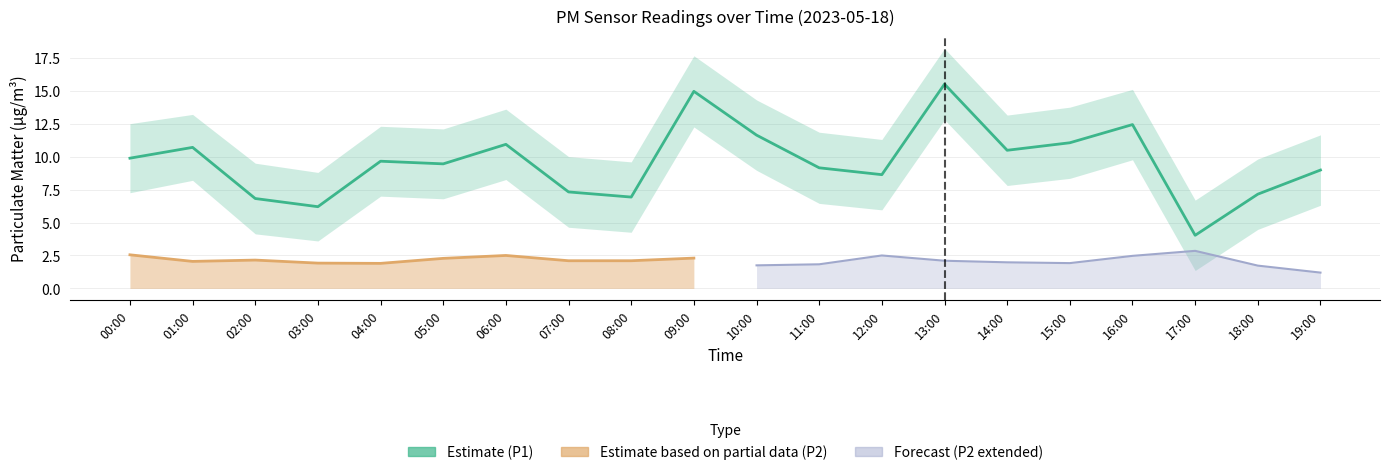

What value does the P1_upper series have at 16:00?

15.1